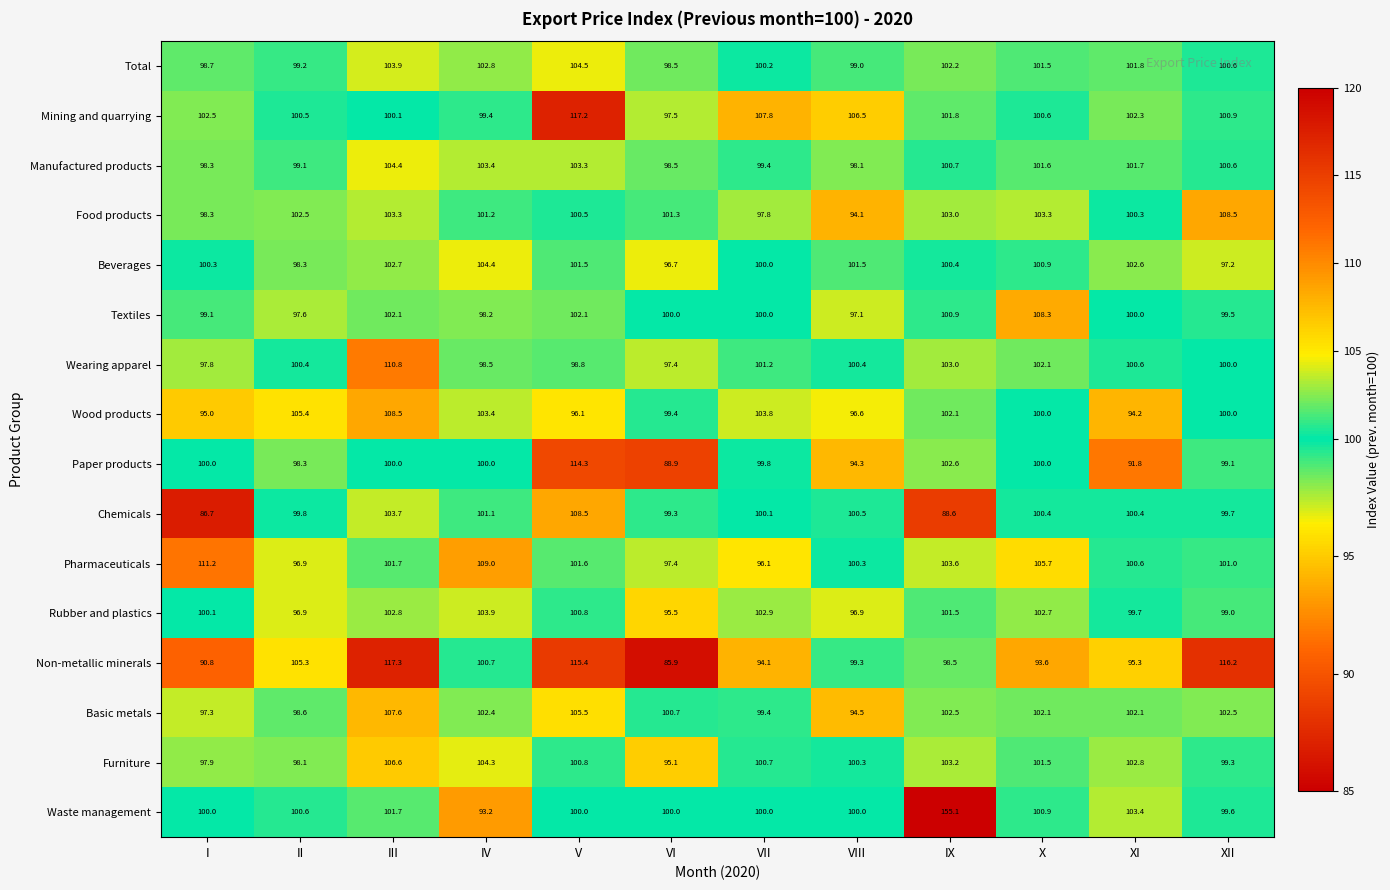

Is it true that Textiles equals 97.1 at VIII?

True